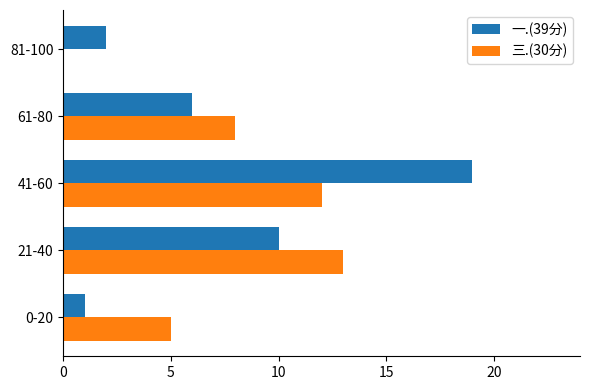

Is it true that 三.(30分) equals 17 at 41-60?

False